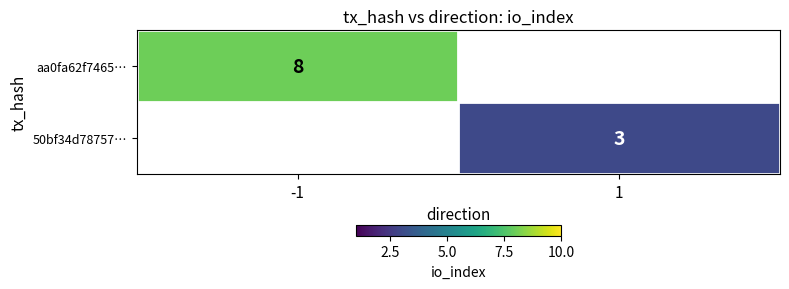

Which label corresponds to the smallest value in the chart?

1